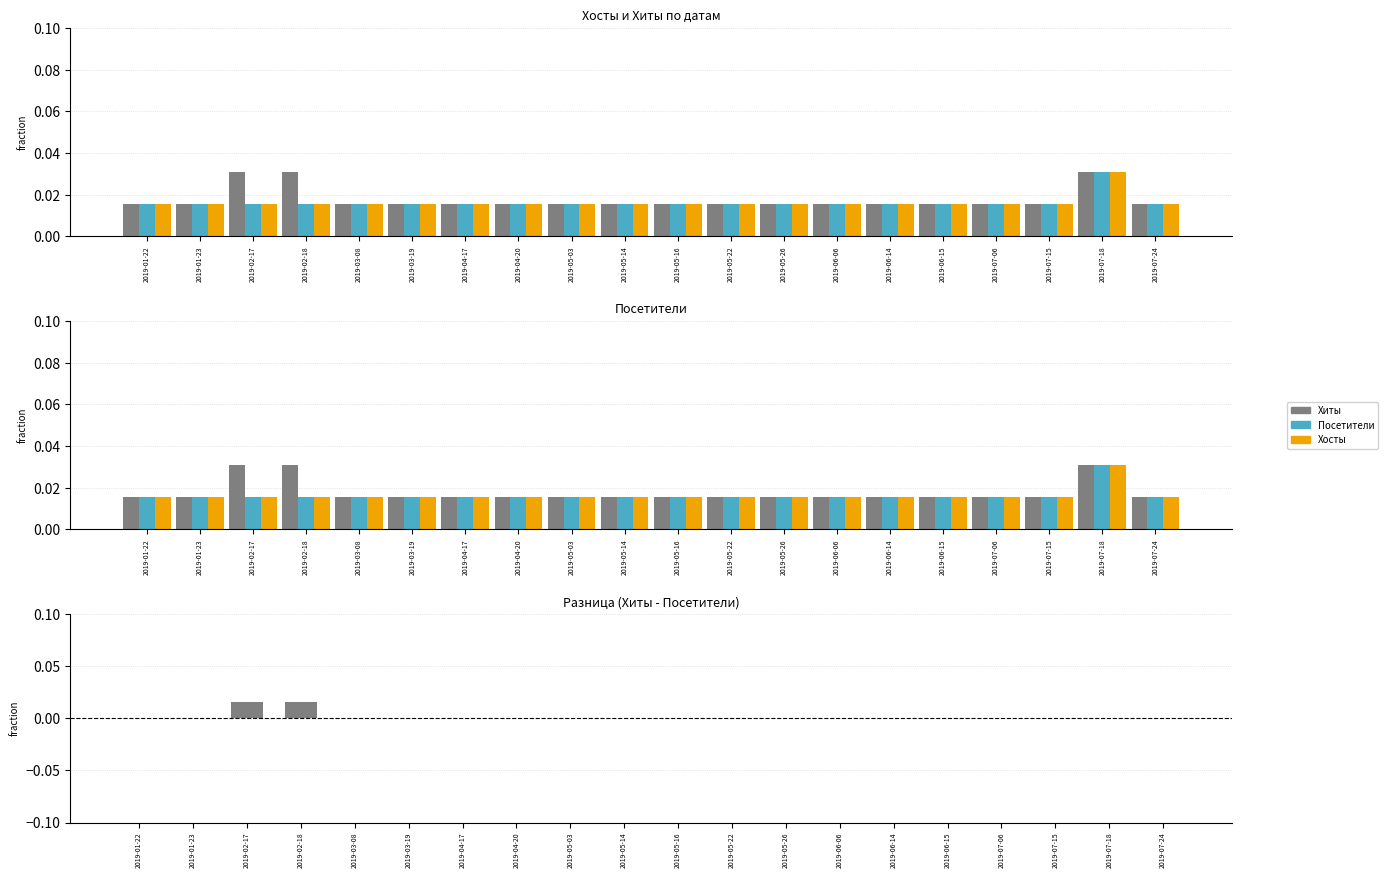

How many data points does each series have?

20